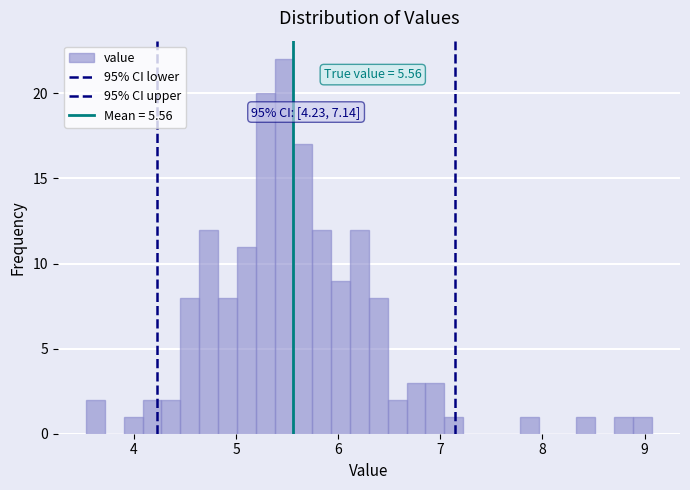

Around what value on the x-axis is the tallest bar? Give the approximate position of its centre, as read against the axis.

5.5